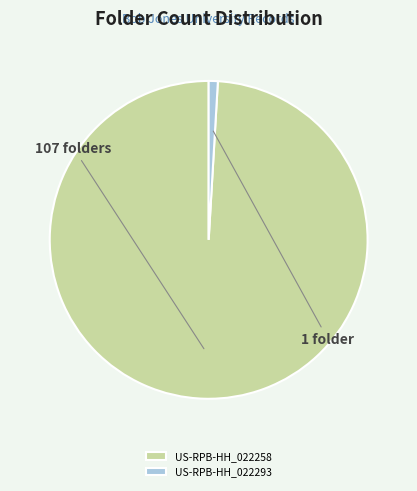

Rank the categories by value from highest to lowest.

US-RPB-HH_022258, US-RPB-HH_022293